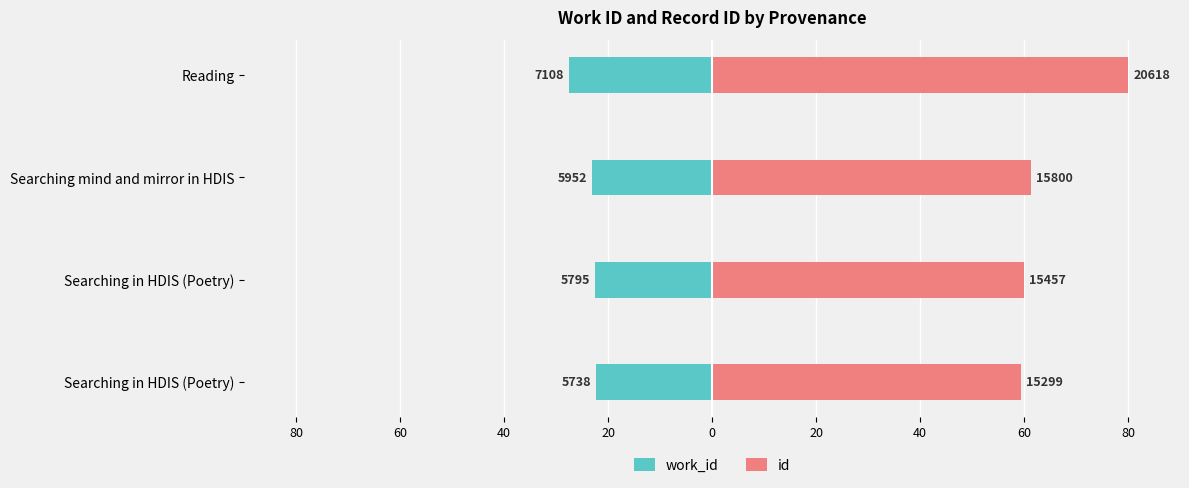

Is the value of work_id at Reading greater than the value of id at Searching mind and mirror in HDIS?

No